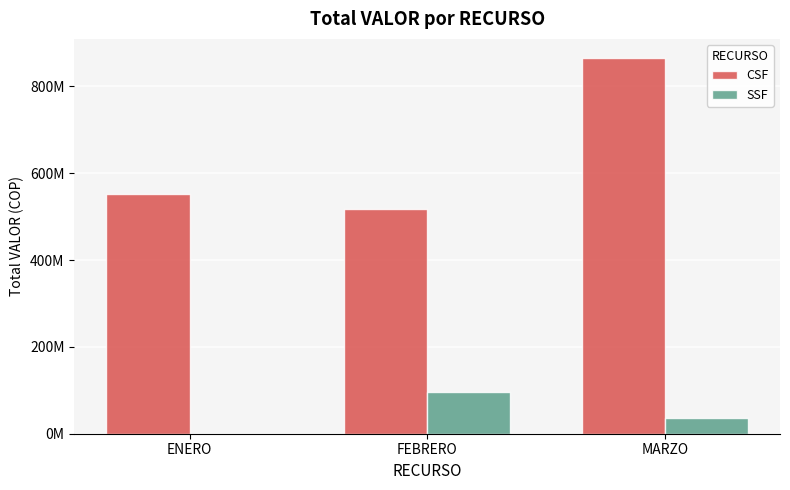

What is the difference between the SSF values at FEBRERO and MARZO?

58179718.7